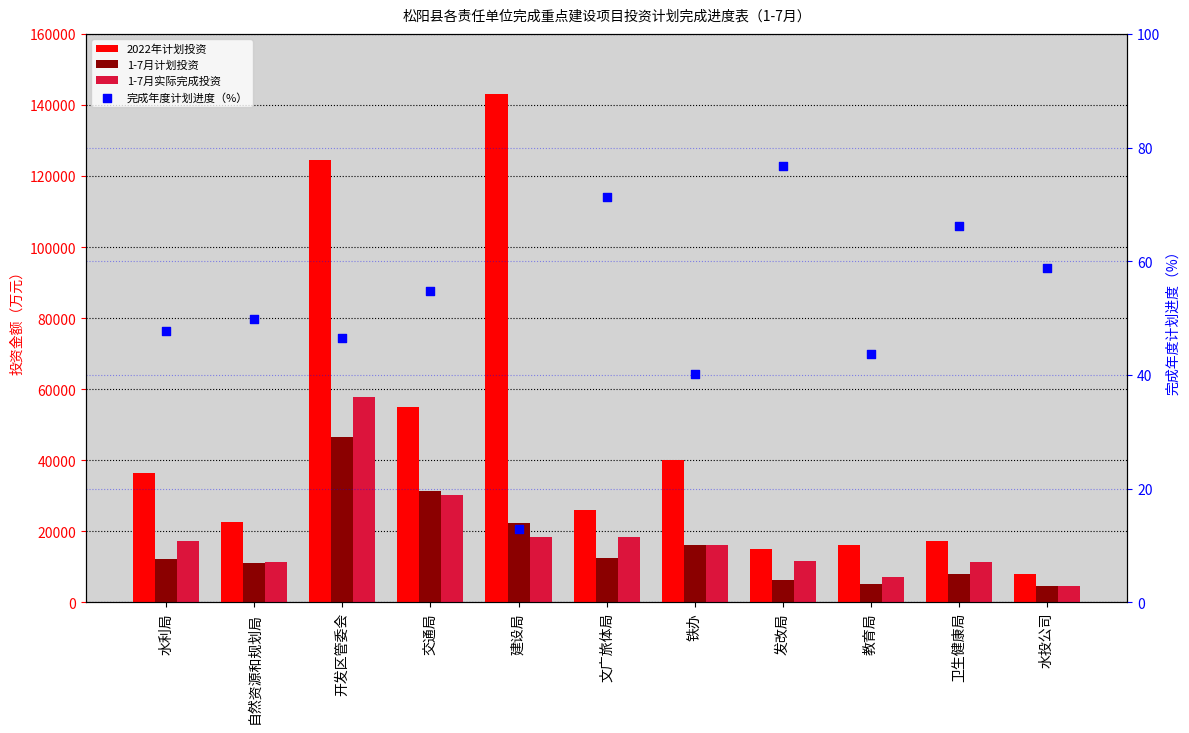

At how many categories does at least one series exceed 6319?

11